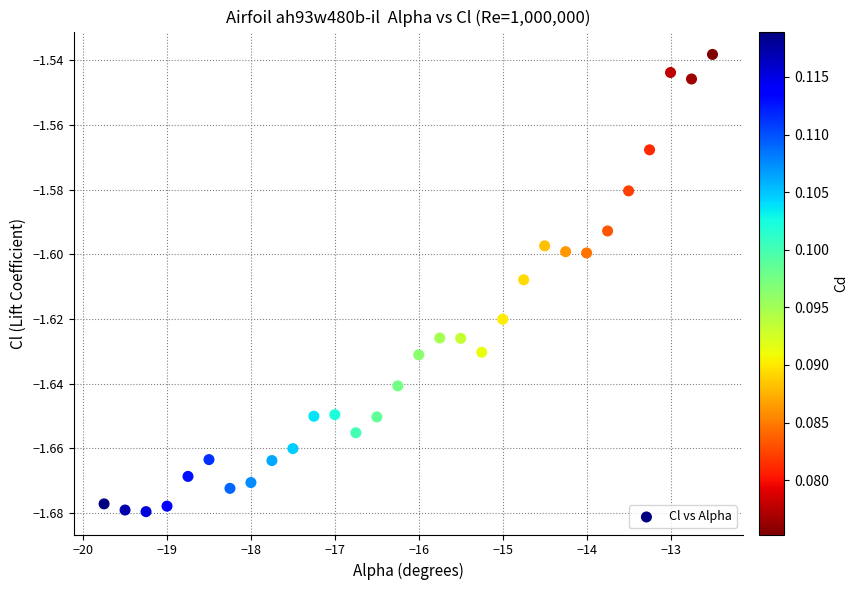

What is the range of X values (max minus min)?

7.2